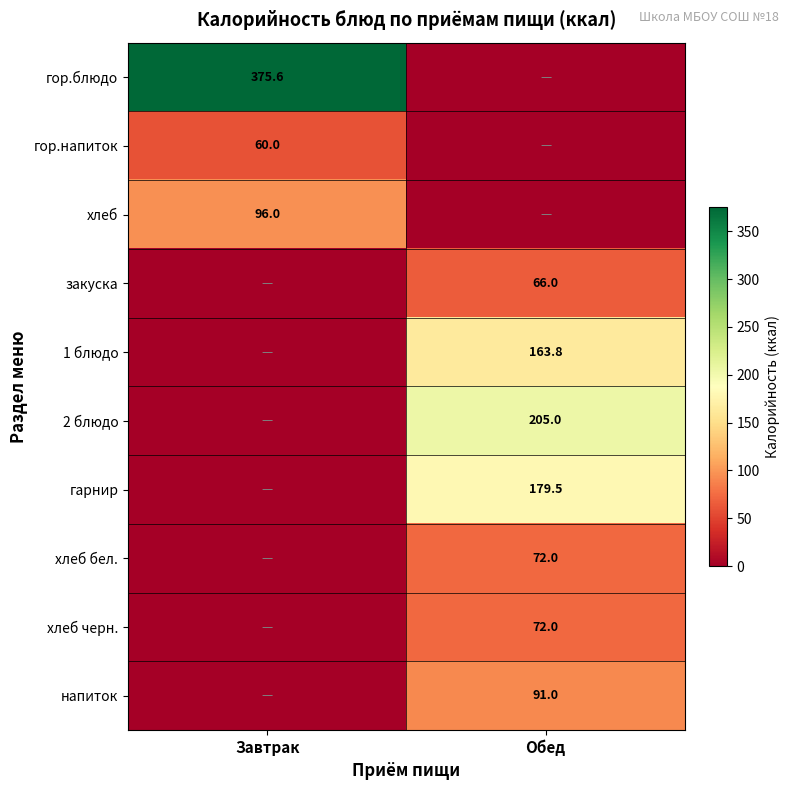

How many series are shown in this chart?

10